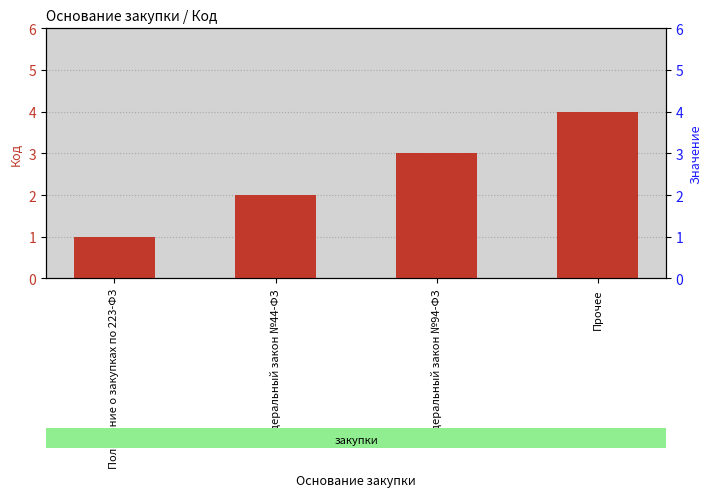

Rank the categories by value from lowest to highest.

Положение о закупках по 223-ФЗ, Федеральный закон №44-ФЗ, Федеральный закон №94-ФЗ, Прочее